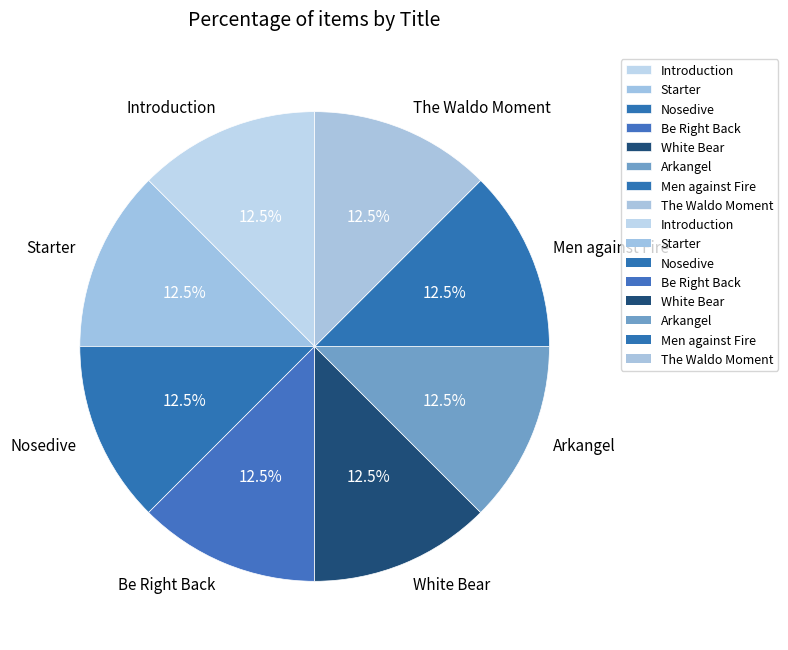

What percentage do Men against Fire and Introduction together represent?

25.0%